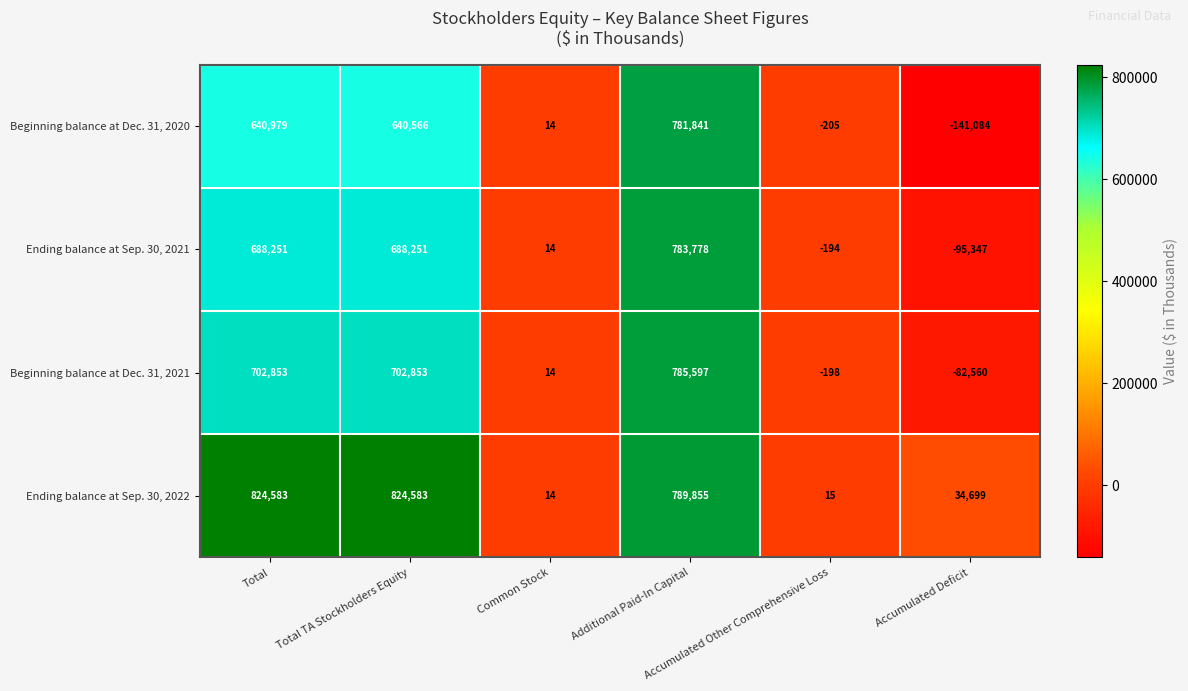

How many categories are shown in the chart?

6